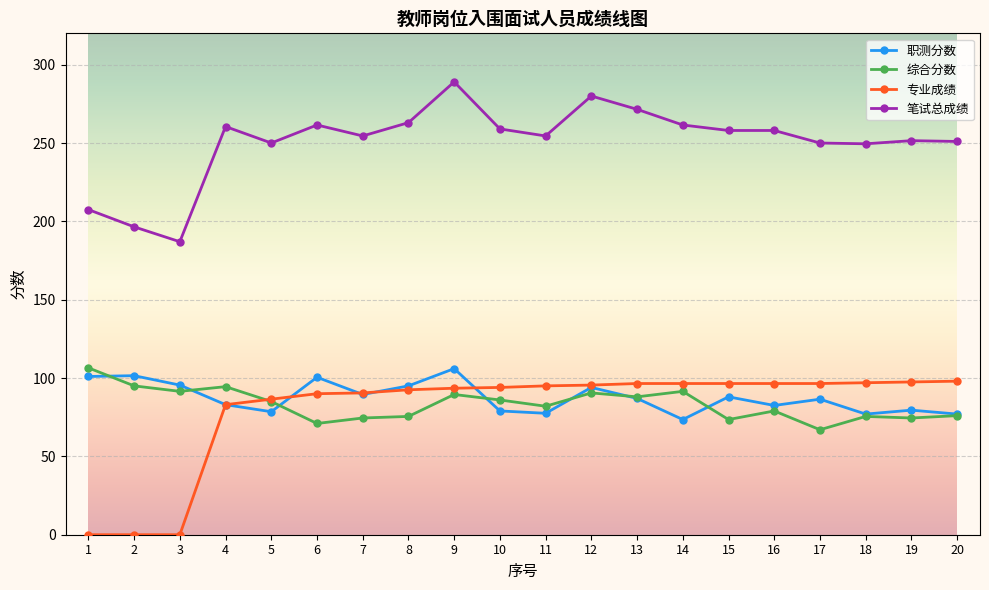

How many data points in 职测分数 are less than 87?

10